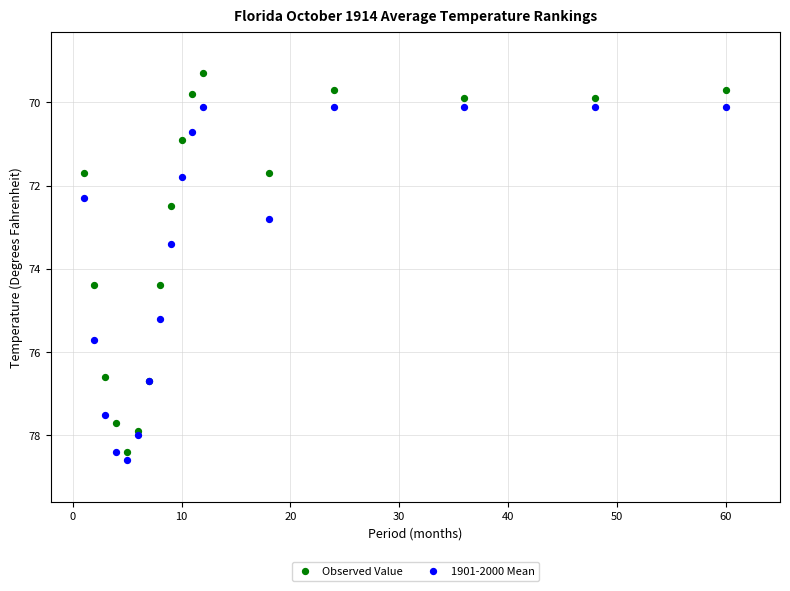

Which series reaches the minimum Y coordinate?

Observed Value